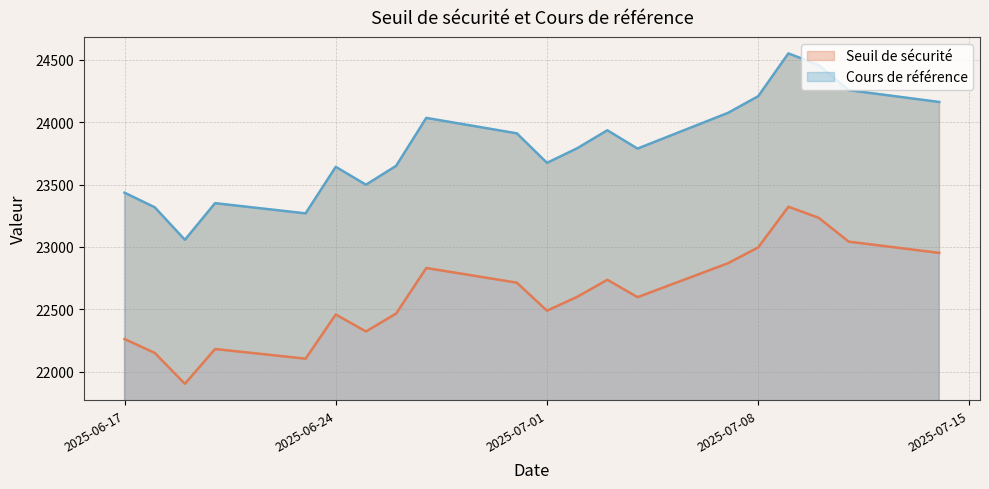

True or false: Cours de référence has a value of 23673.3 at 2025-07-01.

True